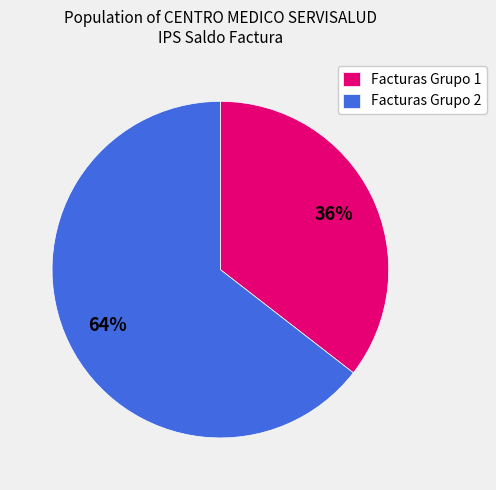

What is the ratio of the value at Facturas Grupo 2 to the value at Facturas Grupo 1?

1.8